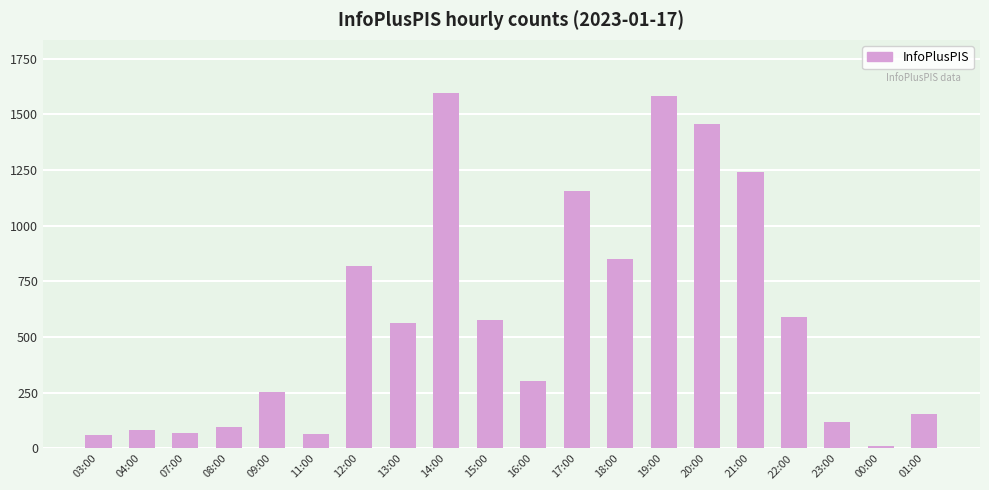

What is the greatest value displayed?

1596